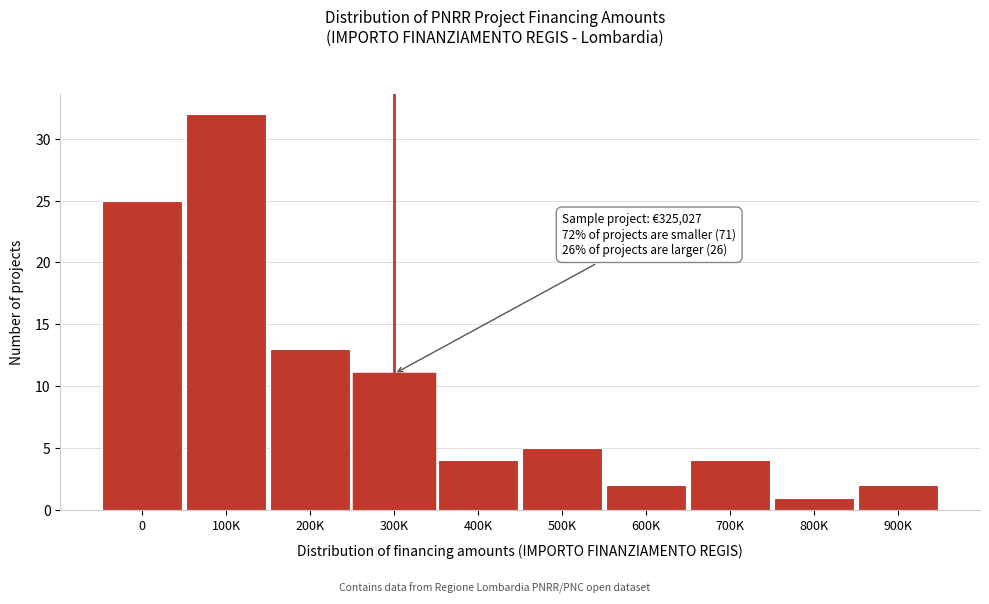

Reading right to left, list all the values displayed in this chart.

2	1	4	2	5	4	11	13	32	25